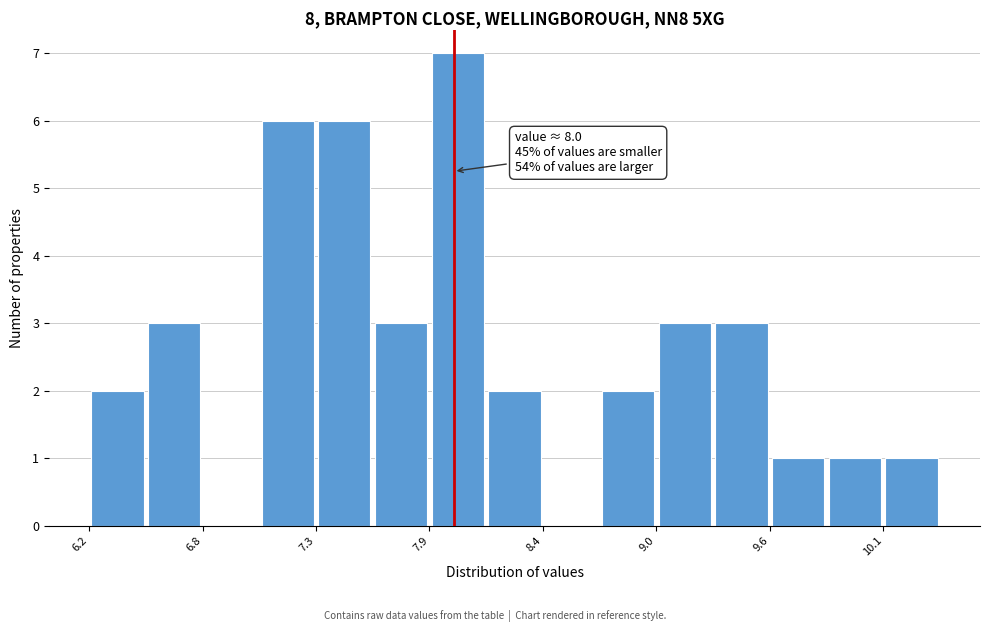

Around what value on the x-axis is the tallest bar? Give the approximate position of its centre, as read against the axis.

8.0